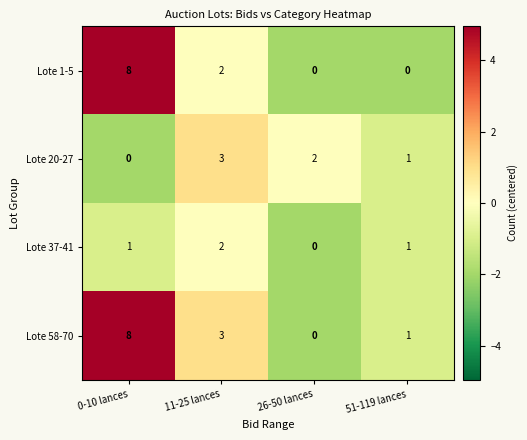

Which series has the largest total across all categories?

Lote 58-70